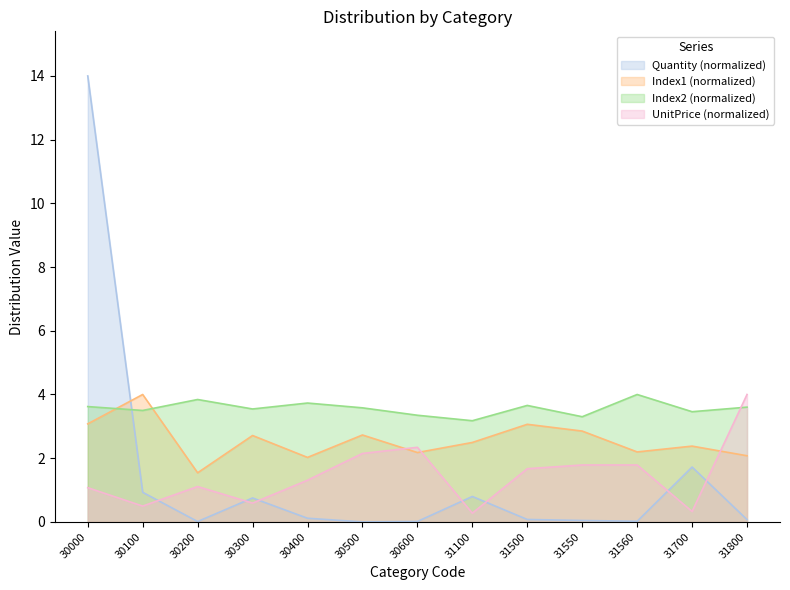

Is the value of Index2 at 30300 greater than the value of UnitPrice at 30100?

Yes